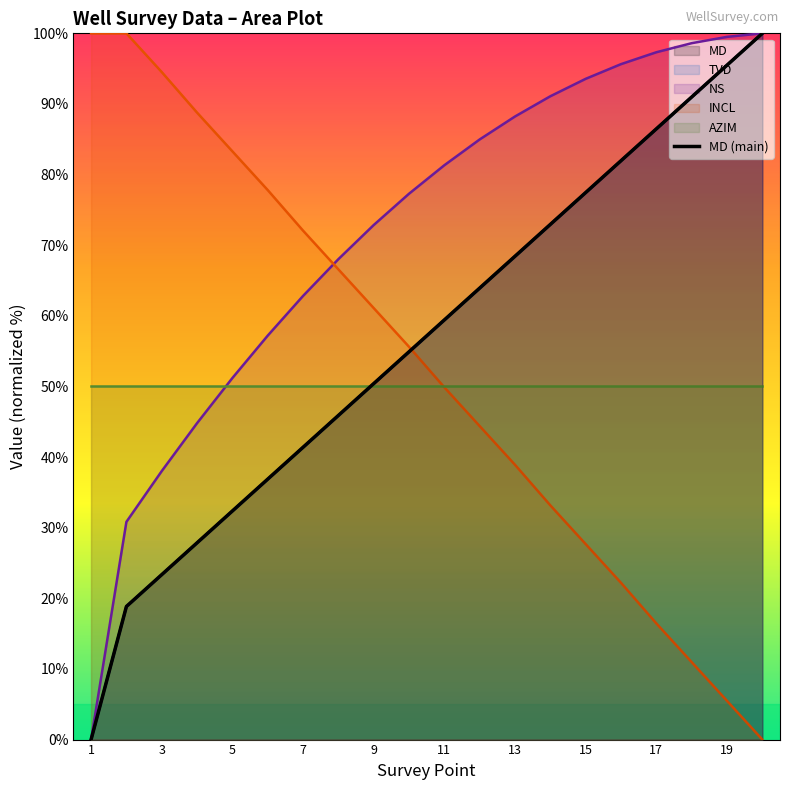

What is the maximum value shown in the chart?

100.0